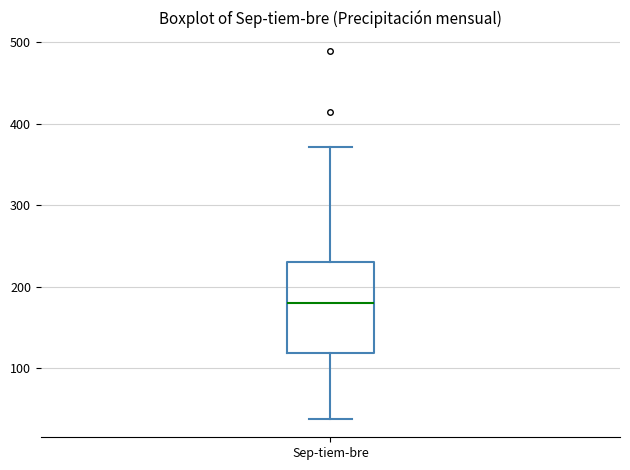

Read this box plot against the y-axis: the position of the median line, the range covered by the box, and the ends of both whiskers. The values are not printed on the chart, so give them approximately, as read against the axis.

median 180, box 120 to 230, whiskers 40 to 370